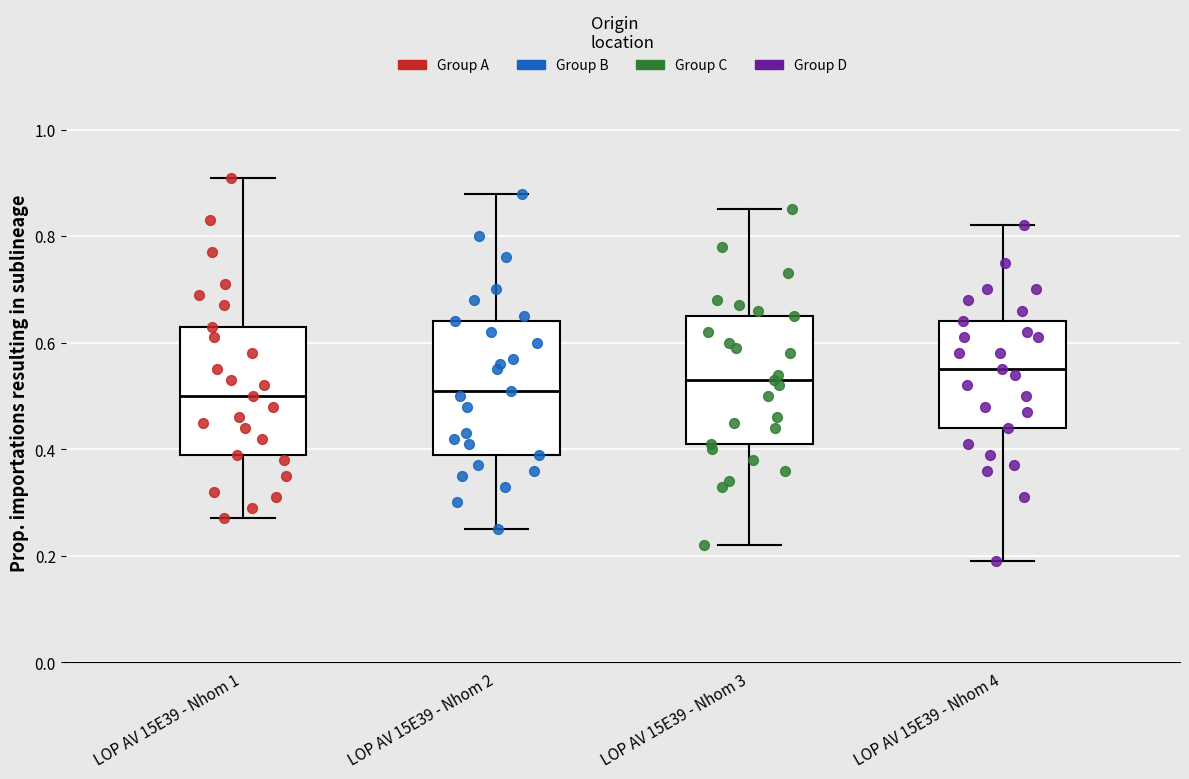

Where does the median line of the box for LOP AV 15E39 - Nhom 1 sit on the y-axis? The values are not printed on the chart, so give them approximately, as read against the axis.

0.50